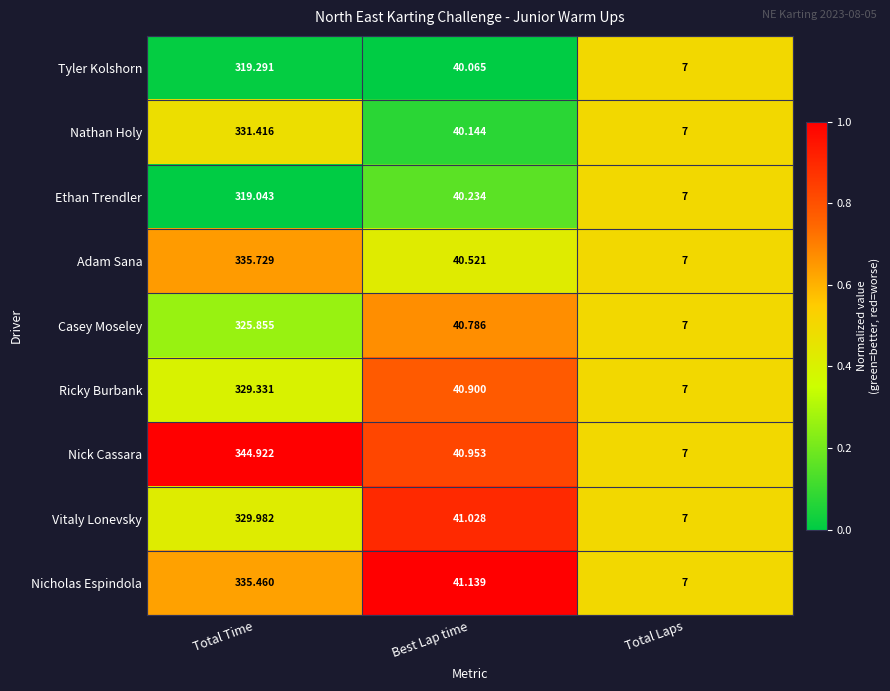

Which category has the lowest value across all series?

Total Laps